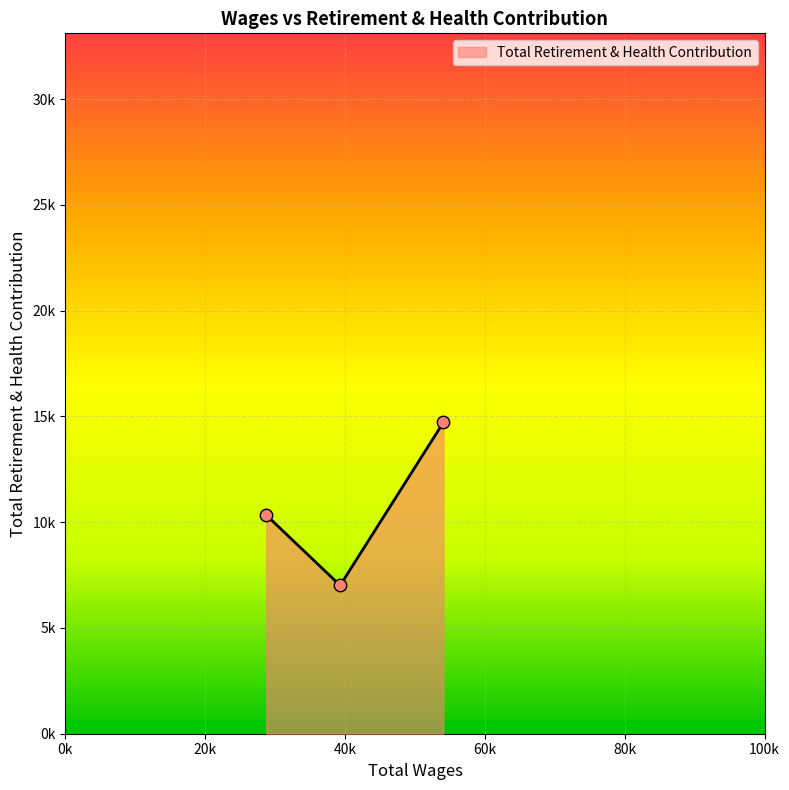

What is the ratio of the value at 54060.0 to the value at 39292.0?

2.1